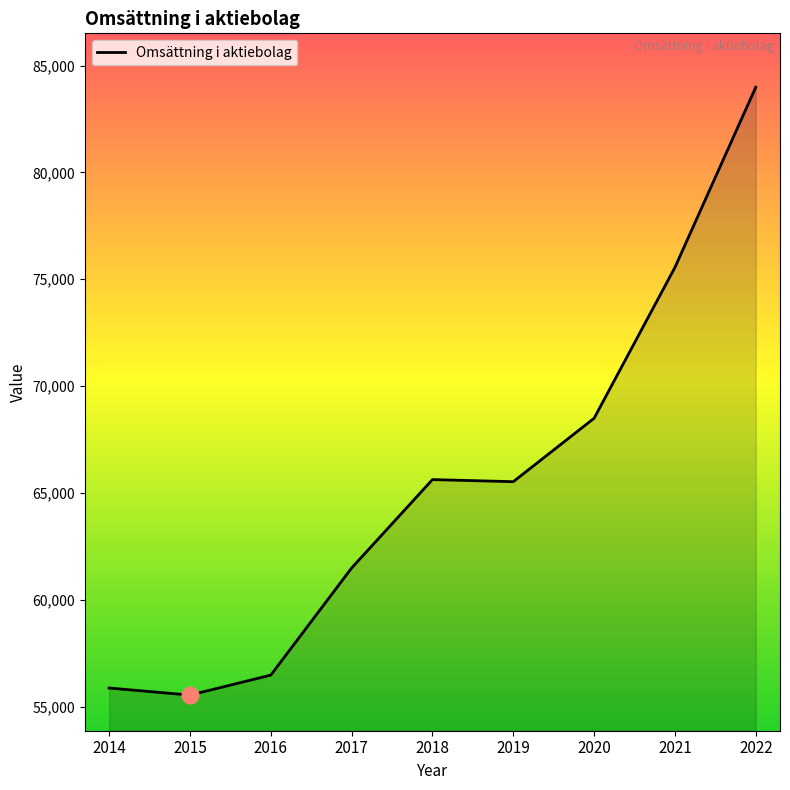

What is the change in value from 2018 to 2020?

+2870